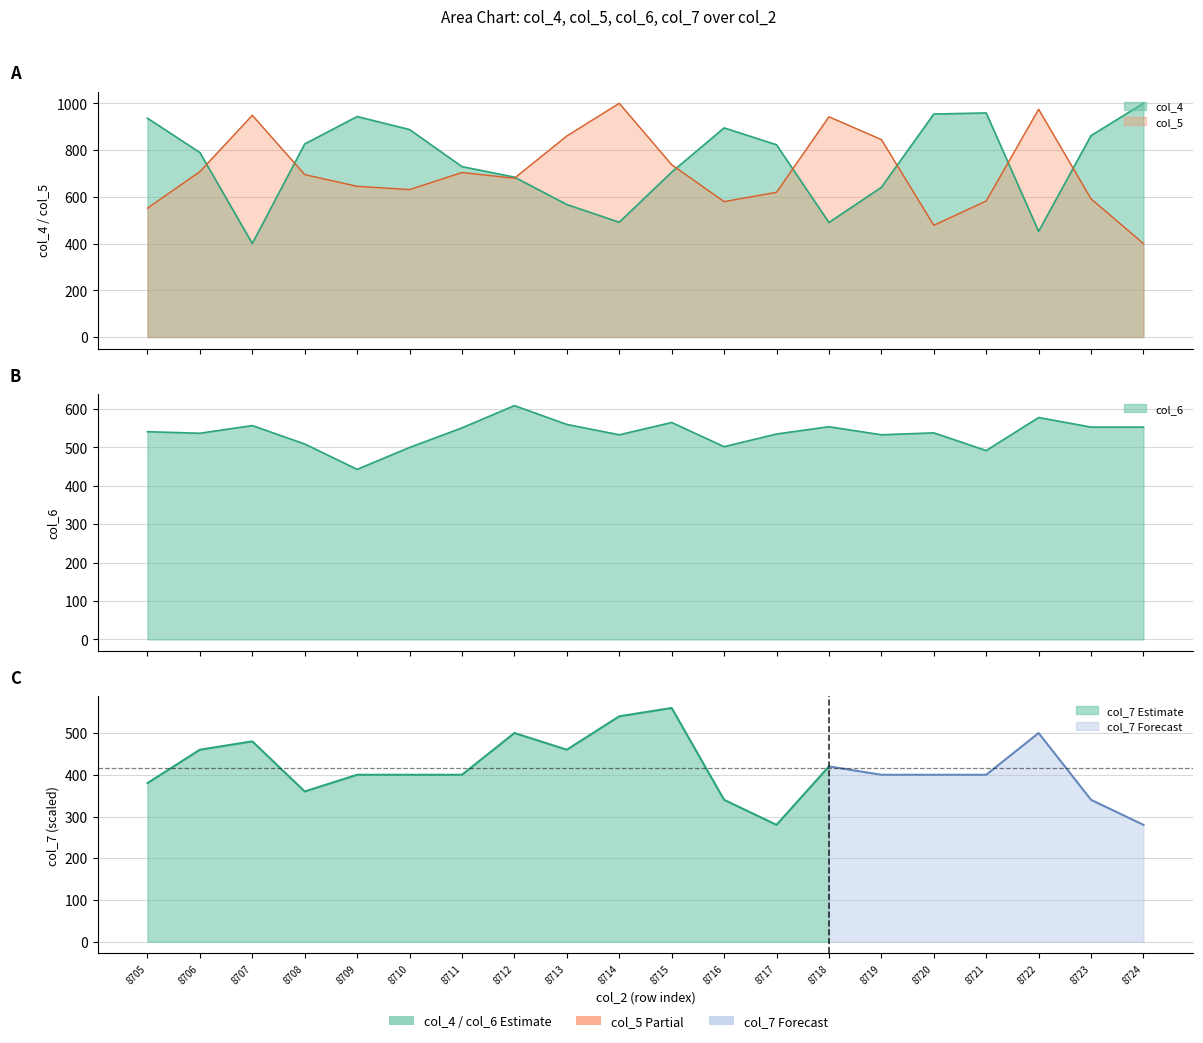

At which label is col_6 closest to 526?

8714